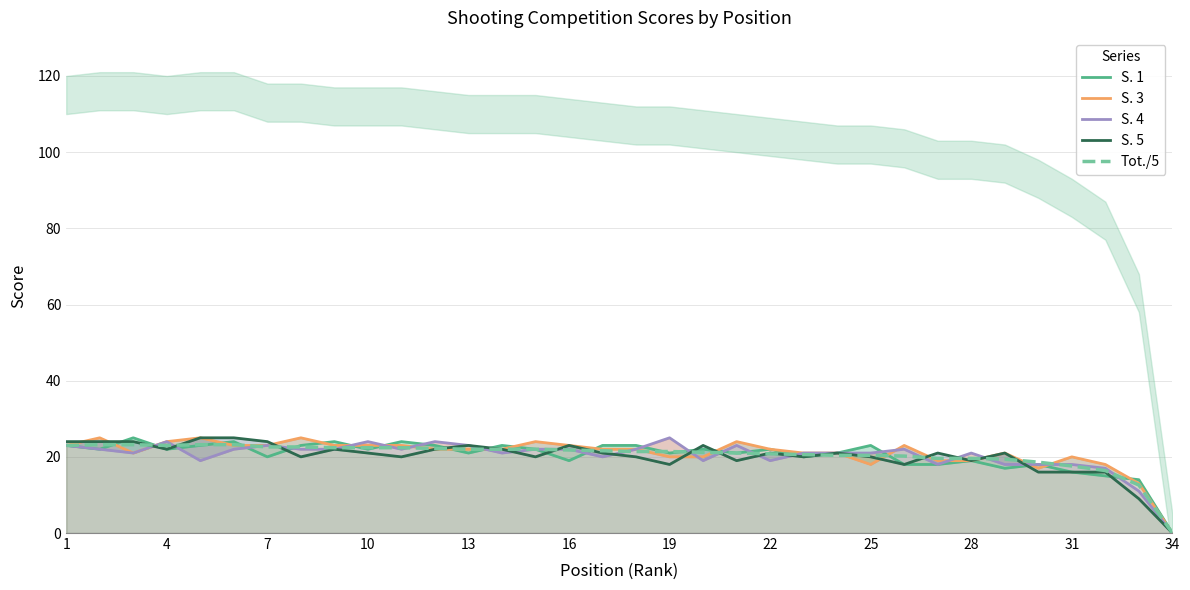

Reading left to right, what are all the values shown in this chart?

S. 1: 23.0	22.0	25.0	22.0	23.0	24.0	20.0	23.0	24.0	22.0	24.0	23.0	21.0	23.0	22.0	19.0	23.0	23.0	21.0	22.0	21.0	22.0	20.0	21.0	23.0	18.0	18.0	19.0	17.0	18.0	16.0	15.0	14.0	0.0
S. 3: 23.0	25.0	21.0	24.0	25.0	23.0	23.0	25.0	23.0	23.0	23.0	22.0	22.0	22.0	24.0	23.0	22.0	22.0	20.0	20.0	24.0	22.0	21.0	21.0	18.0	23.0	19.0	19.0	21.0	17.0	20.0	18.0	13.0	0.0
S. 4: 23.0	22.0	21.0	24.0	19.0	22.0	23.0	22.0	22.0	24.0	22.0	24.0	23.0	21.0	22.0	22.0	20.0	22.0	25.0	19.0	23.0	19.0	21.0	21.0	21.0	22.0	18.0	21.0	18.0	18.0	18.0	17.0	11.0	0.0
S. 5: 24.0	24.0	24.0	22.0	25.0	25.0	24.0	20.0	22.0	21.0	20.0	22.0	23.0	22.0	20.0	23.0	21.0	20.0	18.0	23.0	19.0	21.0	20.0	21.0	20.0	18.0	21.0	19.0	21.0	16.0	16.0	16.0	9.0	0.0
Tot./5: 23.0	23.2	23.2	23.0	23.2	23.2	22.6	22.6	22.4	22.4	22.4	22.2	22.0	22.0	22.0	21.8	21.6	21.4	21.4	21.2	21.0	20.8	20.6	20.4	20.4	20.2	19.6	19.6	19.4	18.6	17.6	16.4	12.6	0.0